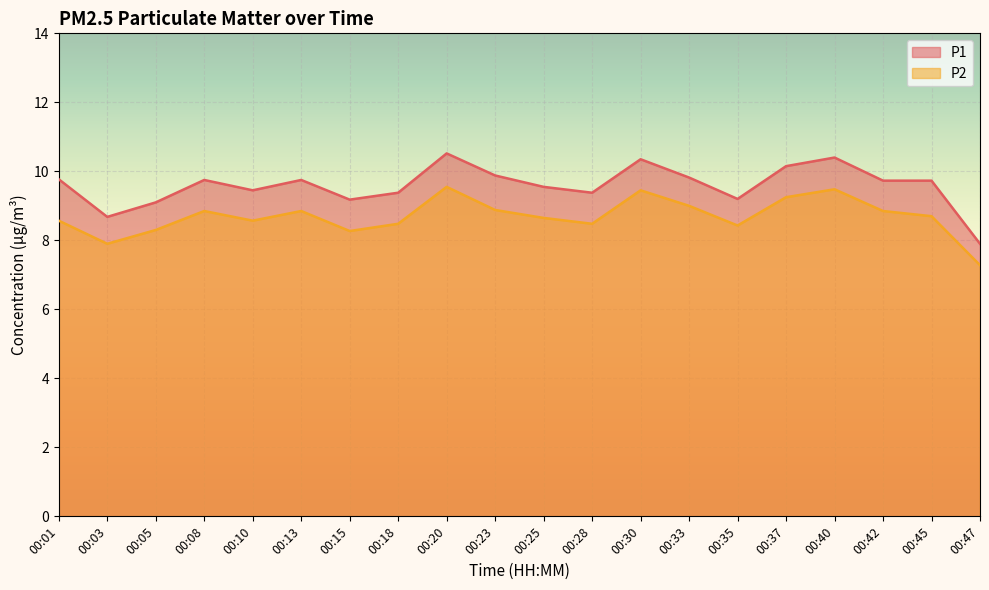

At which label does P1 reach its peak?

00:20